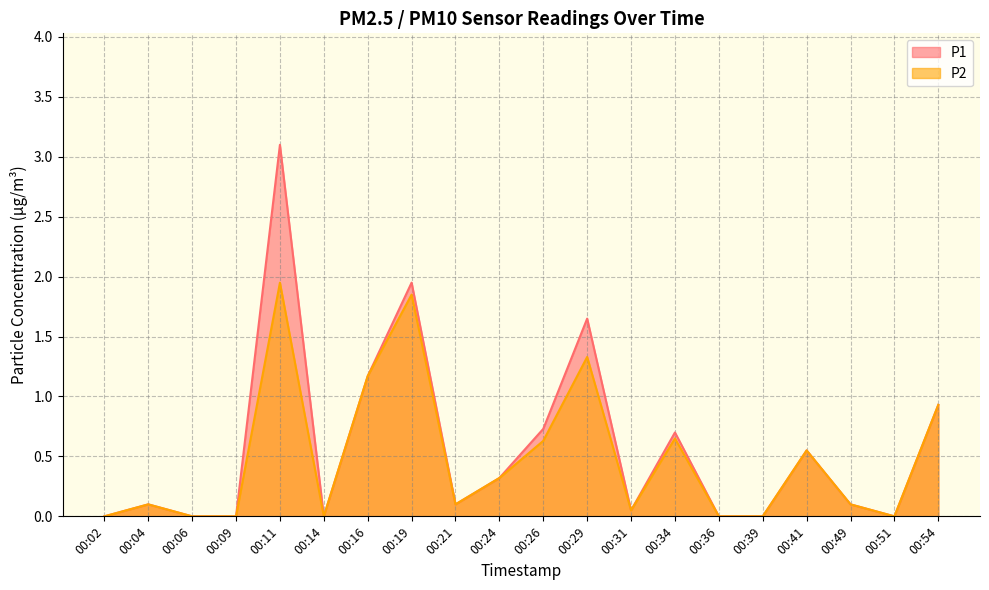

Reading right to left, transcribe all the data shown in this chart.

P1: 0.9	0.0	0.1	0.6	0.0	0.0	0.7	0.1	1.6	0.7	0.3	0.1	1.9	1.2	0.0	3.1	0.0	0.0	0.1	0.0
P2: 0.9	0.0	0.1	0.6	0.0	0.0	0.7	0.1	1.3	0.6	0.3	0.1	1.9	1.2	0.0	1.9	0.0	0.0	0.1	0.0